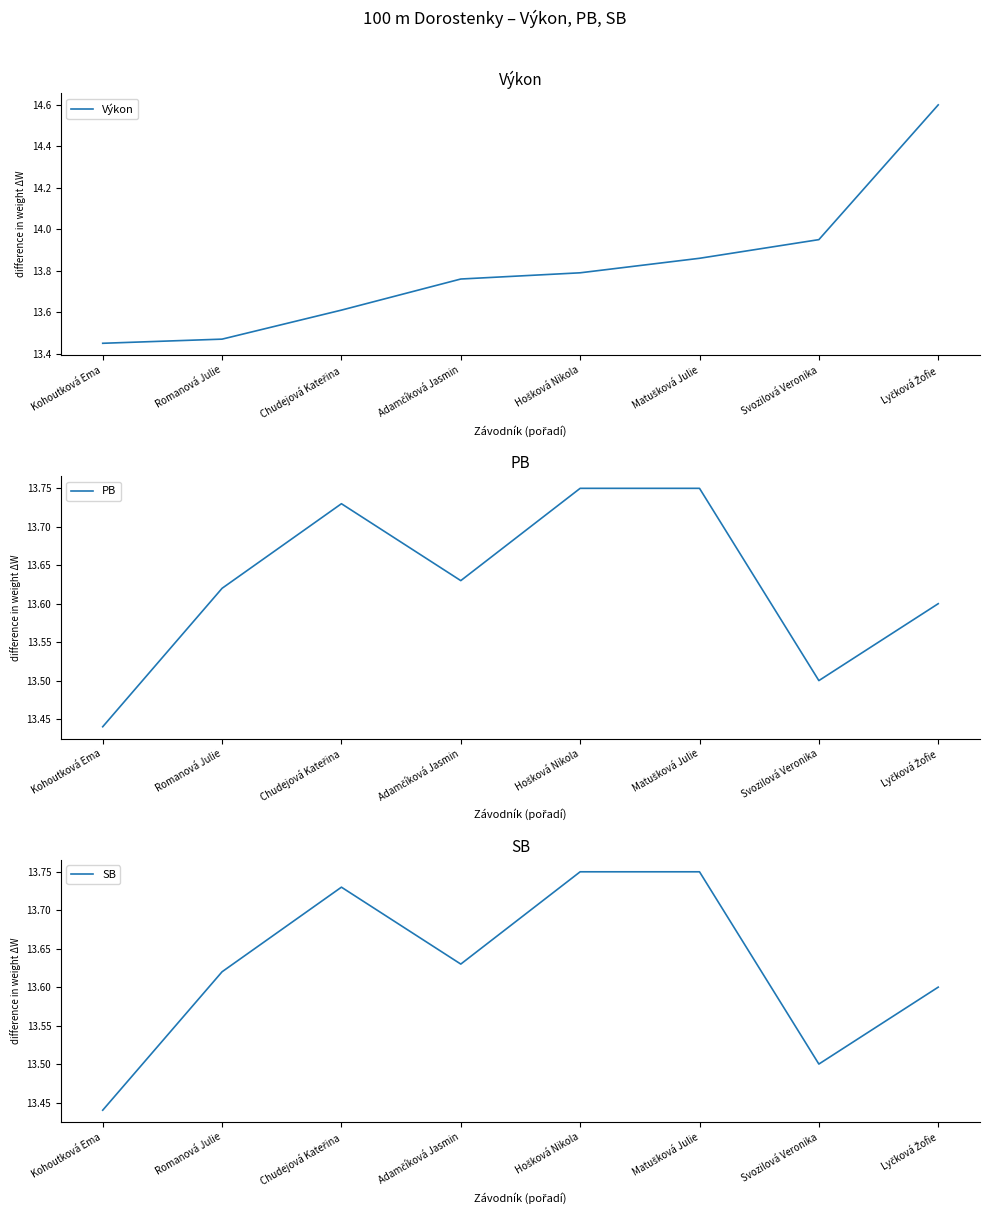

What is the greatest value displayed?

14.6